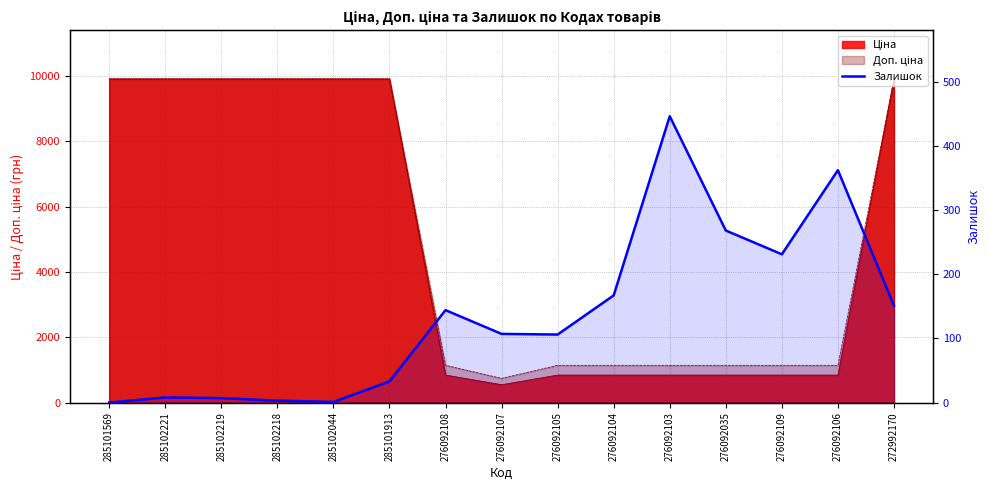

True or false: there are more than 1 points higher than both neighbors.

True